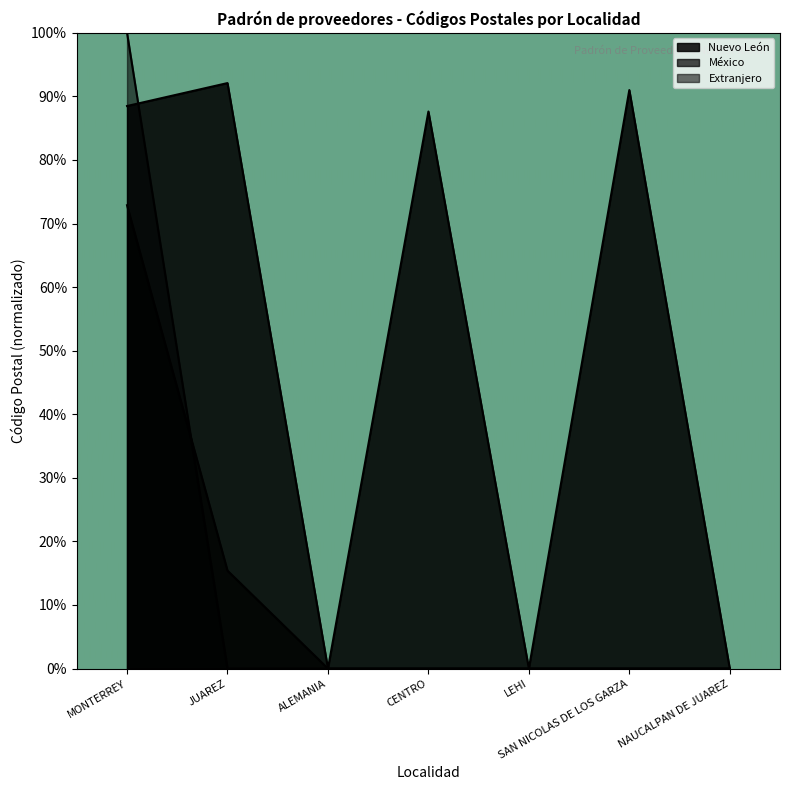

How many values in Extranjero are above zero?

1